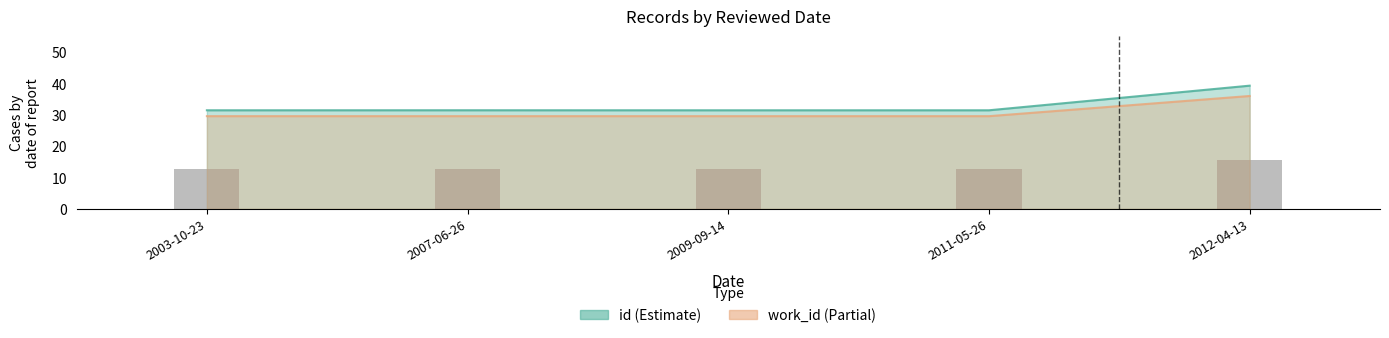

Is it true that id equals 31.5 at 2009-09-14?

True